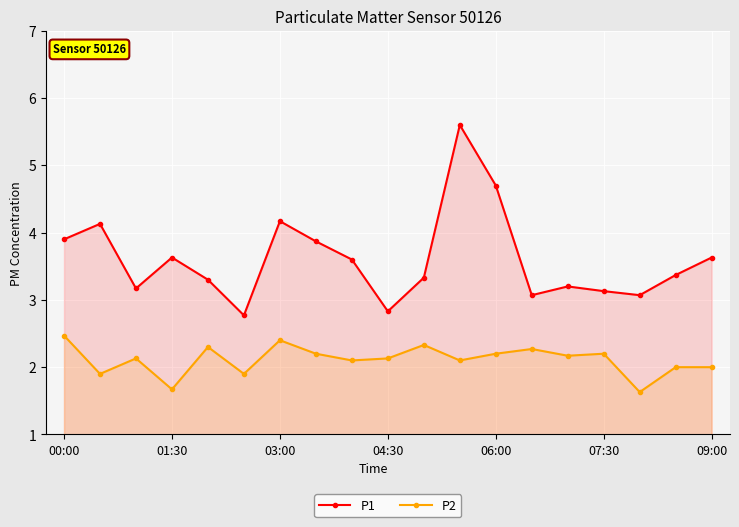

Reading left to right, list all the values displayed in this chart.

P1: 3.9	4.1	3.2	3.6	3.3	2.8	4.2	3.9	3.6	2.8	3.3	5.6	4.7	3.1	3.2	3.1	3.1	3.4	3.6
P2: 2.5	1.9	2.1	1.7	2.3	1.9	2.4	2.2	2.1	2.1	2.3	2.1	2.2	2.3	2.2	2.2	1.6	2.0	2.0